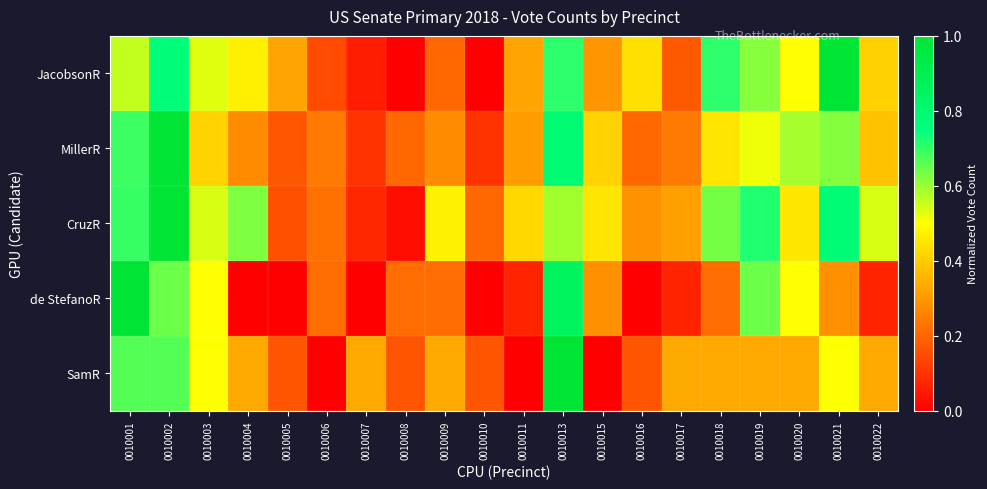

Reading right to left, extract all data points from this chart.

JacobsonR: 0010022=0.4	0010021=1.0	0010020=0.5	0010019=0.6	0010018=0.7	0010017=0.2	0010016=0.4	0010015=0.3	0010013=0.7	0010011=0.3	0010010=0.0	0010009=0.2	0010008=0.0	0010007=0.1	0010006=0.1	0010005=0.3	0010004=0.5	0010003=0.5	0010002=0.8	0010001=0.6
MillerR: 0010022=0.4	0010021=0.6	0010020=0.6	0010019=0.5	0010018=0.4	0010017=0.2	0010016=0.2	0010015=0.4	0010013=0.8	0010011=0.3	0010010=0.1	0010009=0.3	0010008=0.2	0010007=0.1	0010006=0.2	0010005=0.2	0010004=0.3	0010003=0.4	0010002=1.0	0010001=0.7
CruzR: 0010022=0.5	0010021=0.8	0010020=0.5	0010019=0.7	0010018=0.6	0010017=0.3	0010016=0.3	0010015=0.4	0010013=0.6	0010011=0.4	0010010=0.2	0010009=0.5	0010008=0.0	0010007=0.1	0010006=0.2	0010005=0.2	0010004=0.6	0010003=0.5	0010002=1.0	0010001=0.7
de StefanoR: 0010022=0.1	0010021=0.3	0010020=0.5	0010019=0.6	0010018=0.2	0010017=0.1	0010016=0.0	0010015=0.3	0010013=0.9	0010011=0.1	0010010=0.0	0010009=0.2	0010008=0.2	0010007=0.0	0010006=0.2	0010005=0.0	0010004=0.0	0010003=0.5	0010002=0.6	0010001=1.0
SamR: 0010022=0.3	0010021=0.5	0010020=0.3	0010019=0.3	0010018=0.3	0010017=0.3	0010016=0.2	0010015=0.0	0010013=1.0	0010011=0.0	0010010=0.2	0010009=0.3	0010008=0.2	0010007=0.3	0010006=0.0	0010005=0.2	0010004=0.3	0010003=0.5	0010002=0.7	0010001=0.7